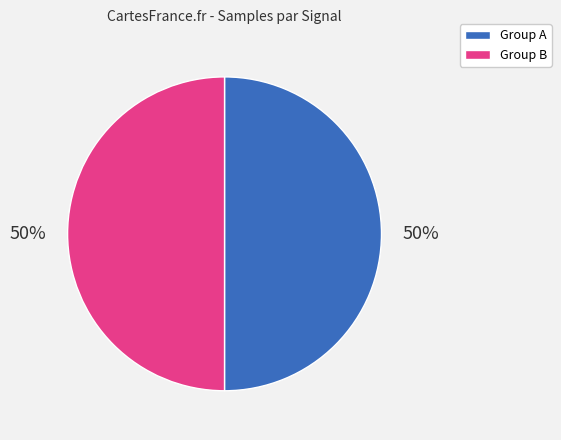

How many segments does this pie chart have?

2